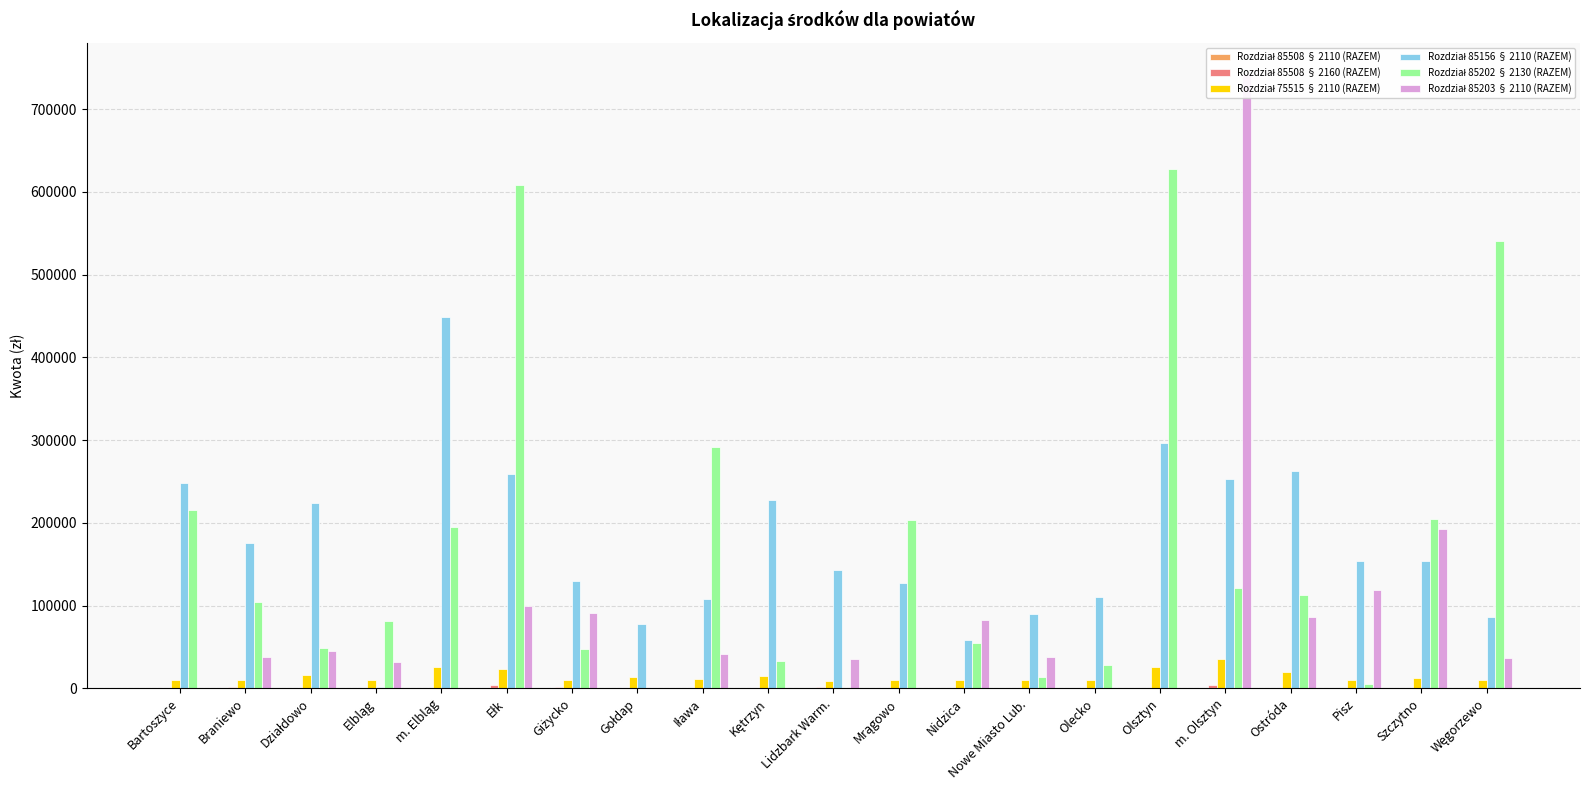

What are all the series names shown in the legend?

Rozdział 85508 § 2110 (RAZEM), Rozdział 85508 § 2160 (RAZEM), Rozdział 75515 § 2110 (RAZEM), Rozdział 85156 § 2110 (RAZEM), Rozdział 85202 § 2130 (RAZEM), Rozdział 85203 § 2110 (RAZEM)